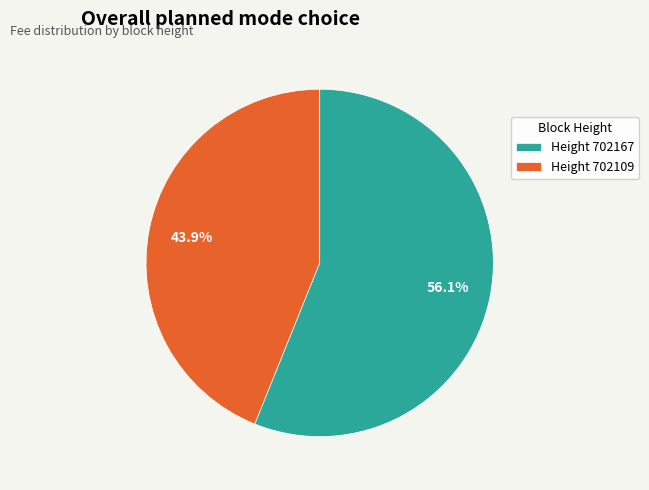

Which slice is the largest?

Height 702167